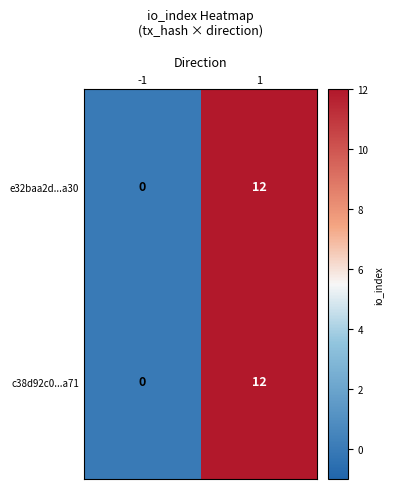

What value does the c38d92c0...a71 series have at 1, to the nearest 5?

10